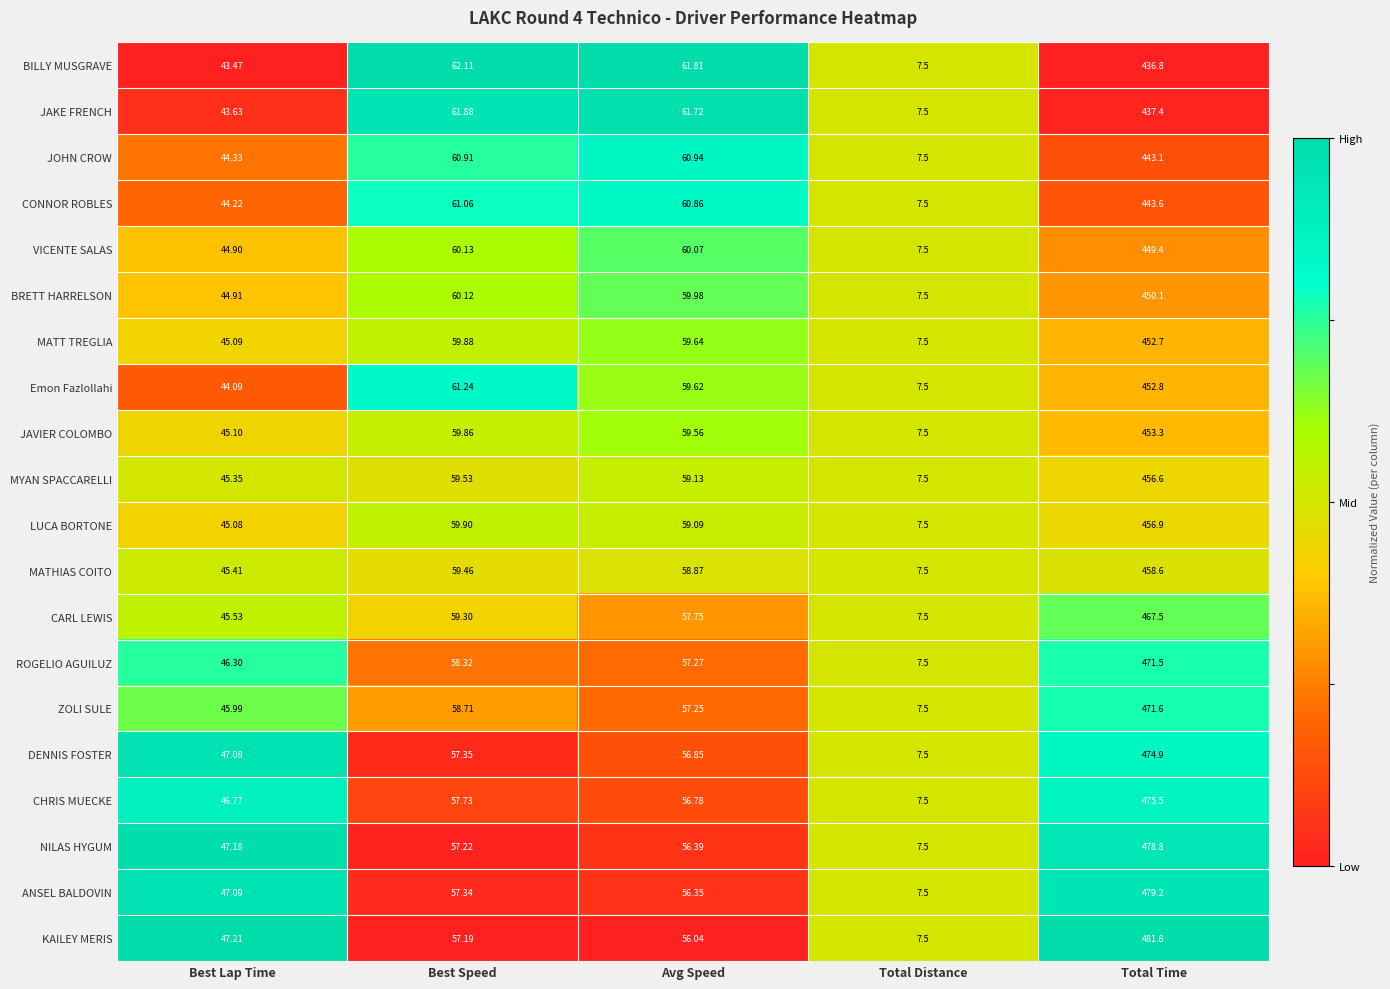

Which series has the largest range (max minus min)?

KAILEY MERIS